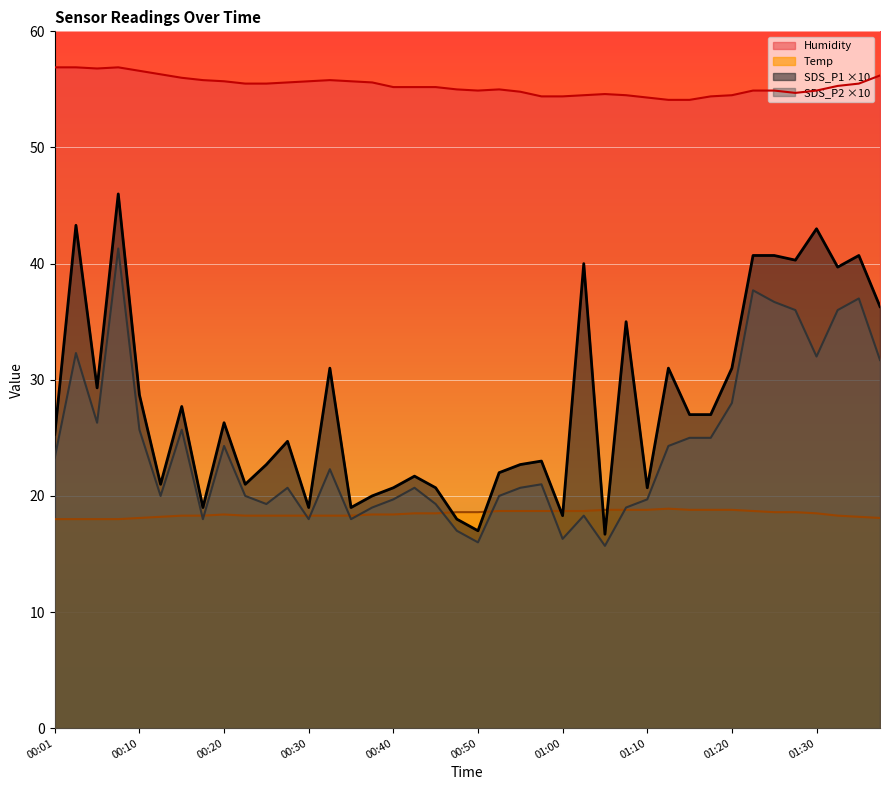

How many series are shown in this chart?

4